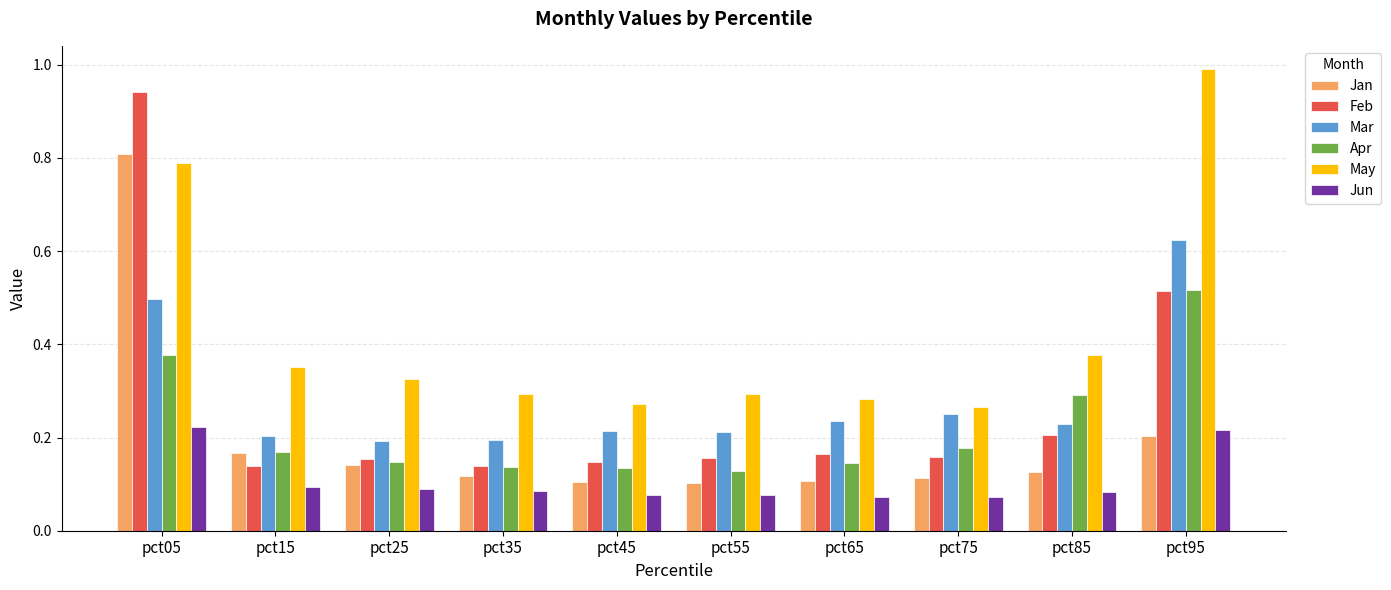

What is the sum of all Mar values?

2.9